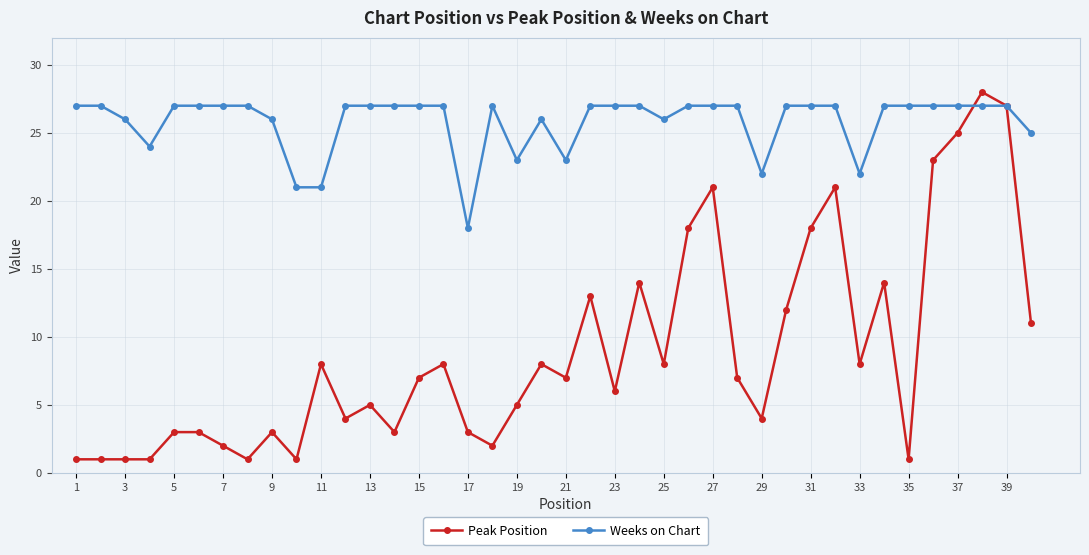

True or false: Peak Position has more than 0 interior local peaks.

True